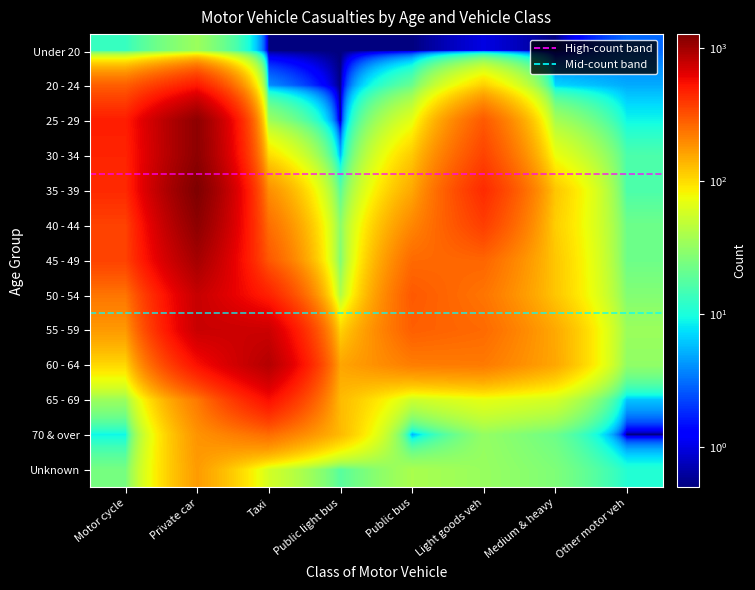

Reading right to left, transcribe all the data shown in this chart.

Under 20: Other motor veh=3.0	Medium & heavy=0.5	Light goods veh=1.0	Public bus=0.5	Public light bus=0.5	Taxi=0.5	Private car=34.0	Motor cycle=13.0
20 - 24: Other motor veh=5.0	Medium & heavy=7.0	Light goods veh=112.0	Public bus=21.0	Public light bus=0.5	Taxi=4.0	Private car=508.0	Motor cycle=284.0
25 - 29: Other motor veh=9.0	Medium & heavy=38.0	Light goods veh=297.0	Public bus=68.0	Public light bus=0.5	Taxi=35.0	Private car=1138.0	Motor cycle=490.0
30 - 34: Other motor veh=16.0	Medium & heavy=73.0	Light goods veh=358.0	Public bus=116.0	Public light bus=5.0	Taxi=101.0	Private car=1147.0	Motor cycle=466.0
35 - 39: Other motor veh=16.0	Medium & heavy=121.0	Light goods veh=440.0	Public bus=154.0	Public light bus=18.0	Taxi=192.0	Private car=1278.0	Motor cycle=445.0
40 - 44: Other motor veh=22.0	Medium & heavy=113.0	Light goods veh=375.0	Public bus=203.0	Public light bus=29.0	Taxi=251.0	Private car=1146.0	Motor cycle=362.0
45 - 49: Other motor veh=22.0	Medium & heavy=120.0	Light goods veh=269.0	Public bus=258.0	Public light bus=26.0	Taxi=301.0	Private car=976.0	Motor cycle=362.0
50 - 54: Other motor veh=27.0	Medium & heavy=121.0	Light goods veh=237.0	Public bus=298.0	Public light bus=41.0	Taxi=475.0	Private car=777.0	Motor cycle=236.0
55 - 59: Other motor veh=34.0	Medium & heavy=153.0	Light goods veh=259.0	Public bus=284.0	Public light bus=108.0	Taxi=749.0	Private car=765.0	Motor cycle=174.0
60 - 64: Other motor veh=31.0	Medium & heavy=156.0	Light goods veh=227.0	Public bus=220.0	Public light bus=158.0	Taxi=884.0	Private car=543.0	Motor cycle=104.0
65 - 69: Other motor veh=6.0	Medium & heavy=58.0	Light goods veh=69.0	Public bus=54.0	Public light bus=133.0	Taxi=554.0	Private car=228.0	Motor cycle=34.0
70 & over: Other motor veh=0.5	Medium & heavy=22.0	Light goods veh=32.0	Public bus=5.0	Public light bus=133.0	Taxi=253.0	Private car=183.0	Motor cycle=9.0
Unknown: Other motor veh=11.0	Medium & heavy=26.0	Light goods veh=33.0	Public bus=39.0	Public light bus=18.0	Taxi=58.0	Private car=172.0	Motor cycle=24.0